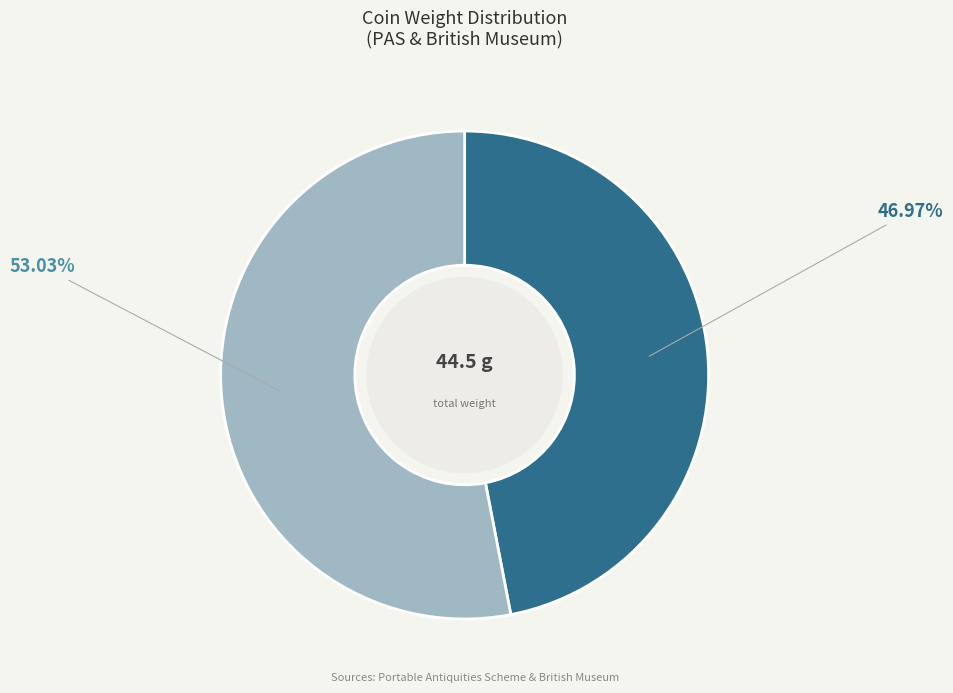

Is there any slice that represents more than half of the pie?

Yes